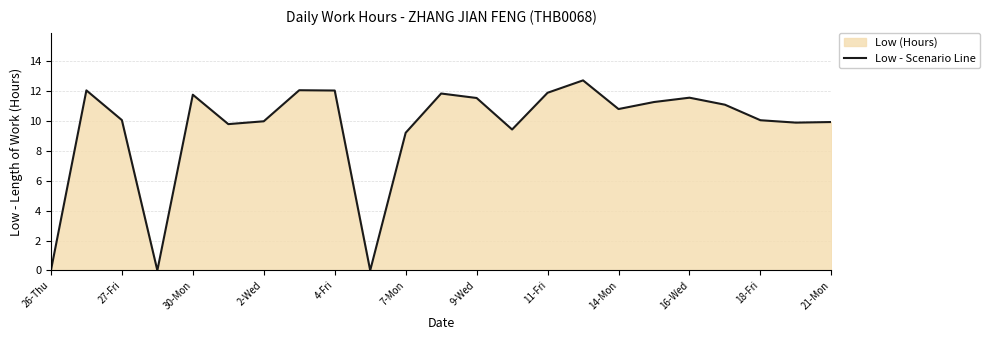

What is the greatest value displayed?

12.7